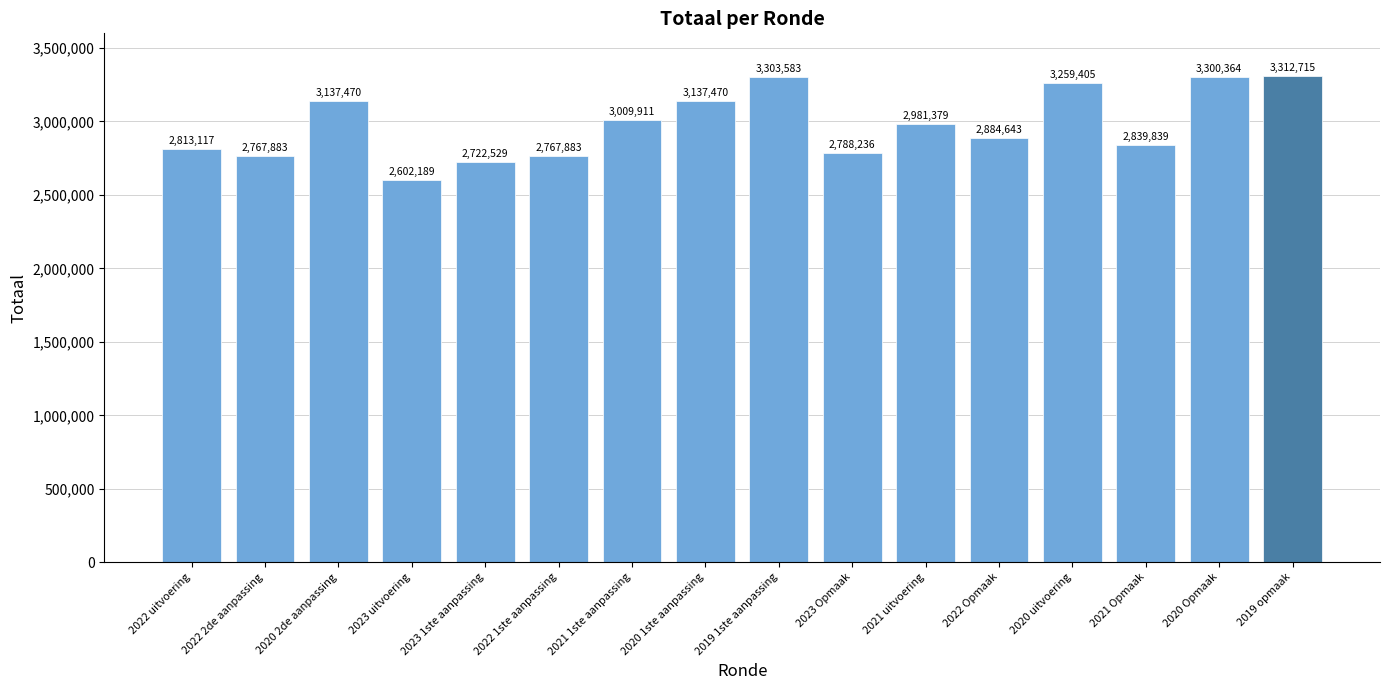

What is the difference between the values at 2022 2de aanpassing and 2022 Opmaak?

116760